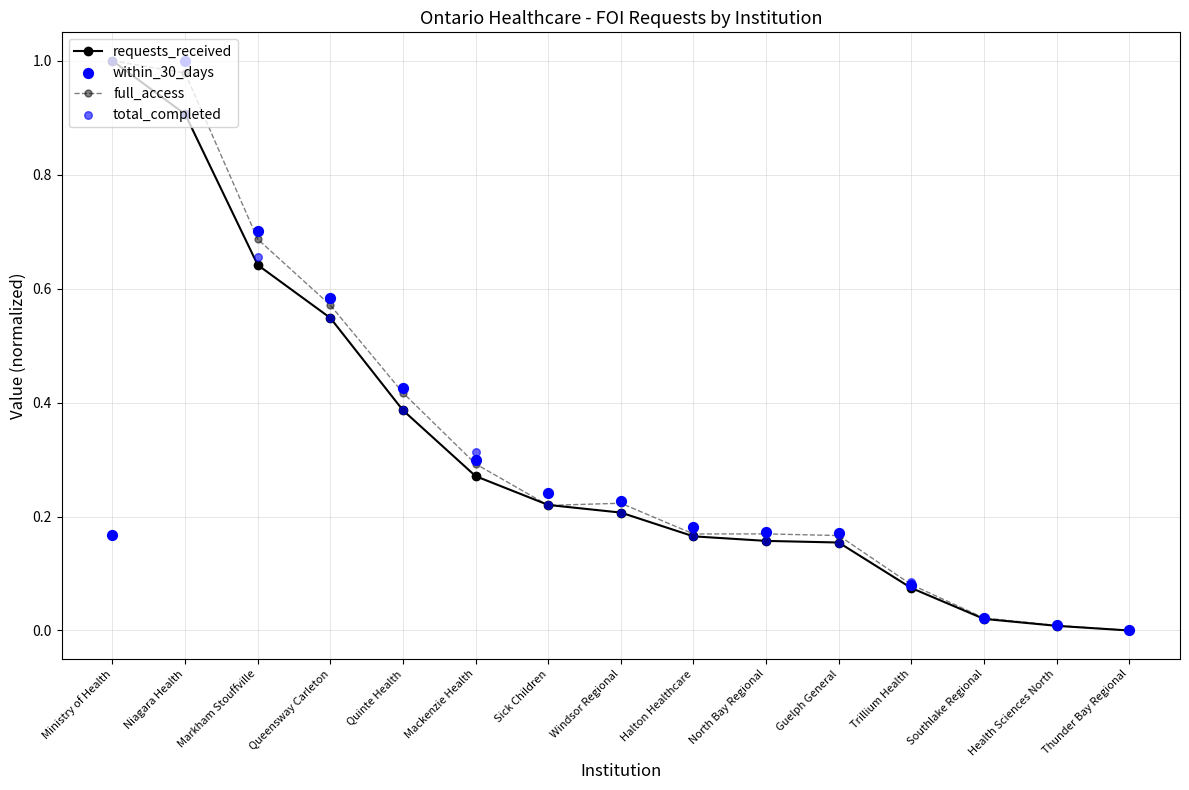

Which series contains the lowest Y value?

requests_received